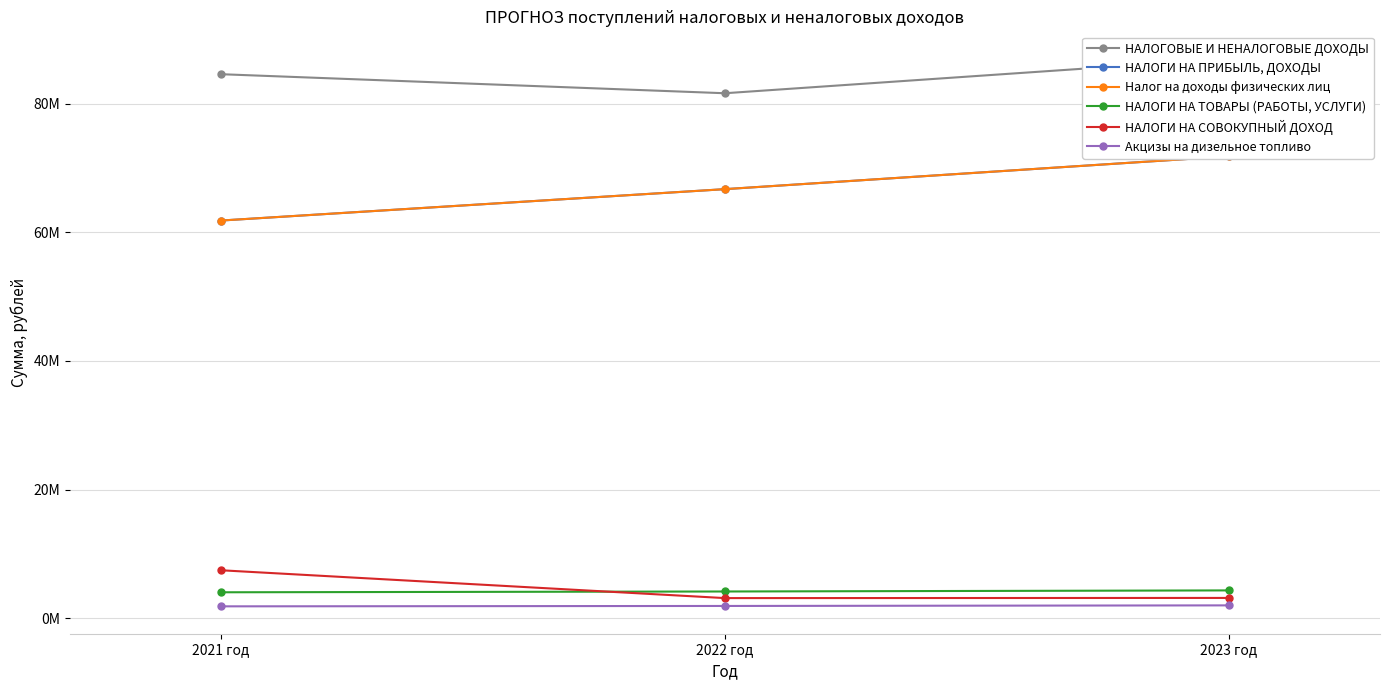

What are all the series names shown in the legend?

НАЛОГОВЫЕ И НЕНАЛОГОВЫЕ ДОХОДЫ, НАЛОГИ НА ПРИБЫЛЬ, ДОХОДЫ, Налог на доходы физических лиц, НАЛОГИ НА ТОВАРЫ (РАБОТЫ, УСЛУГИ), НАЛОГИ НА СОВОКУПНЫЙ ДОХОД, Акцизы на дизельное топливо